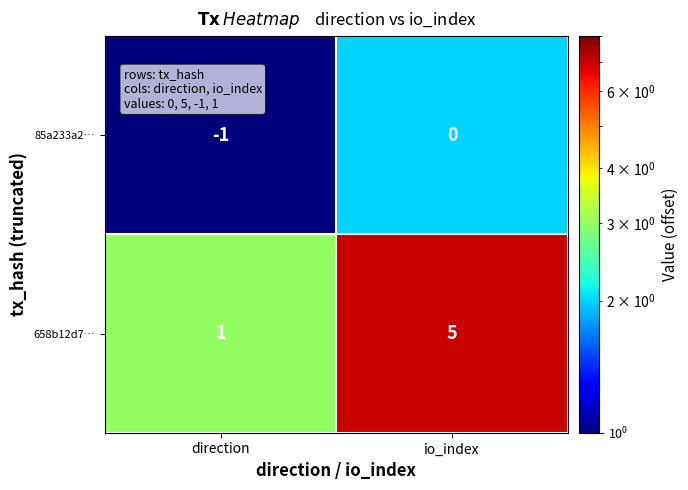

At which category does the chart reach its peak across all series?

io_index